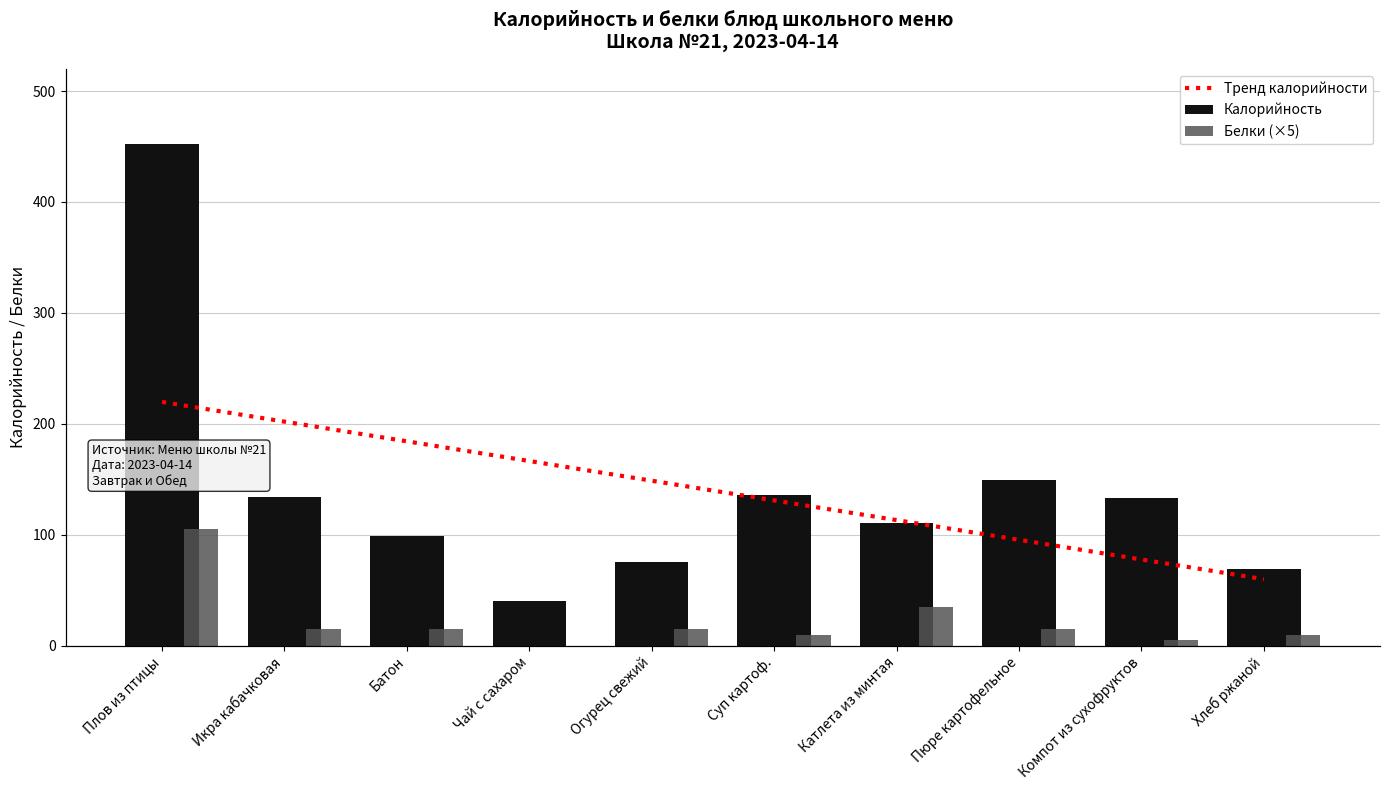

True or false: Калорийность has a value of 149 at Пюре картофельное.

True